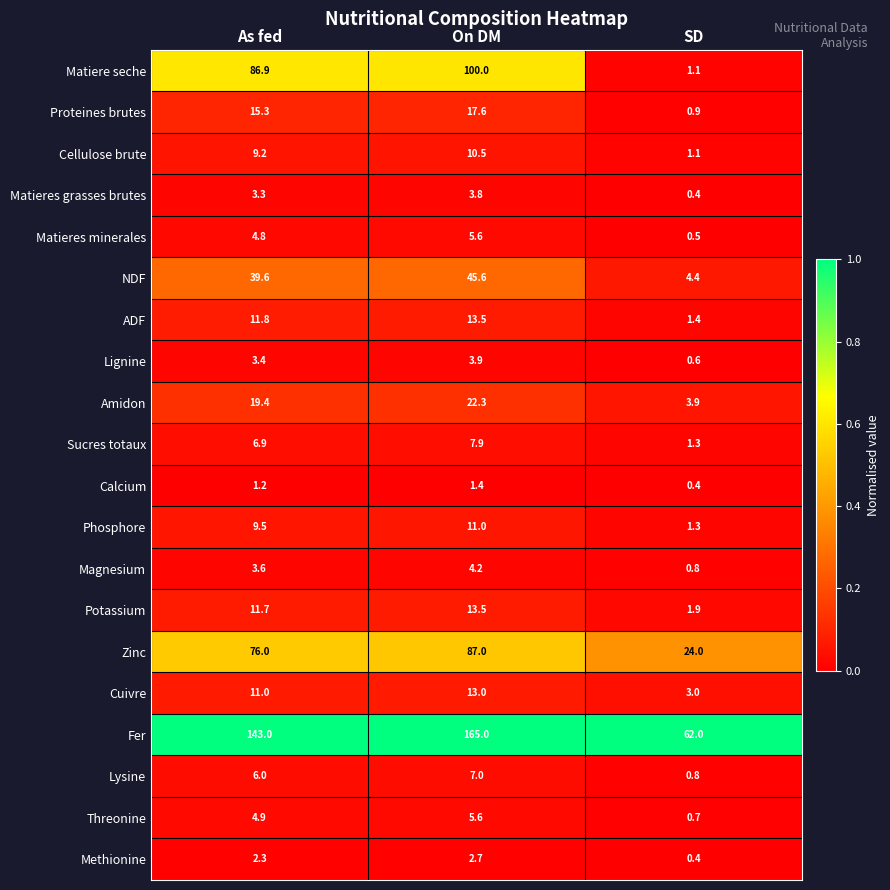

What is the total value across all series at As fed?

469.8